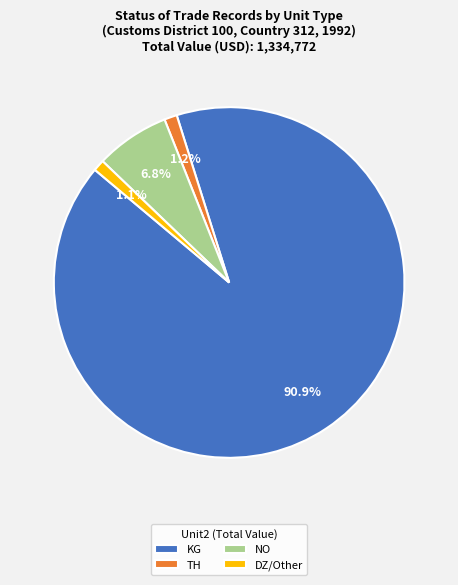

Count the number of slices in the pie.

4